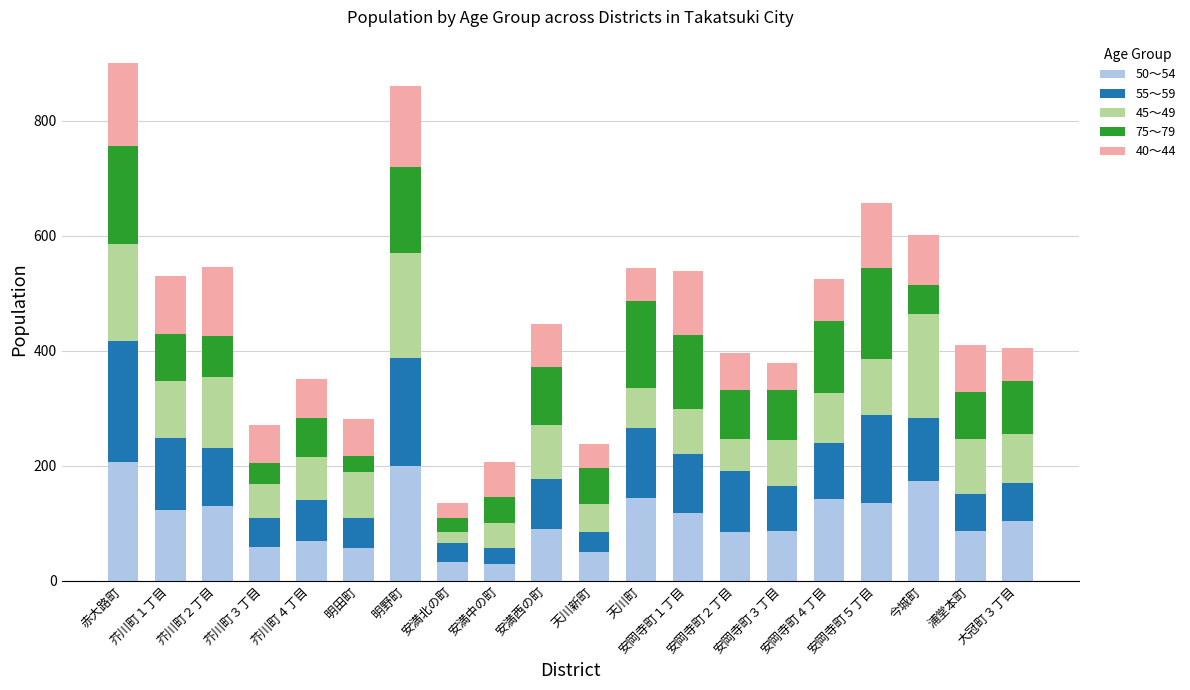

What is the label of the 12th bar from the left?

天川町